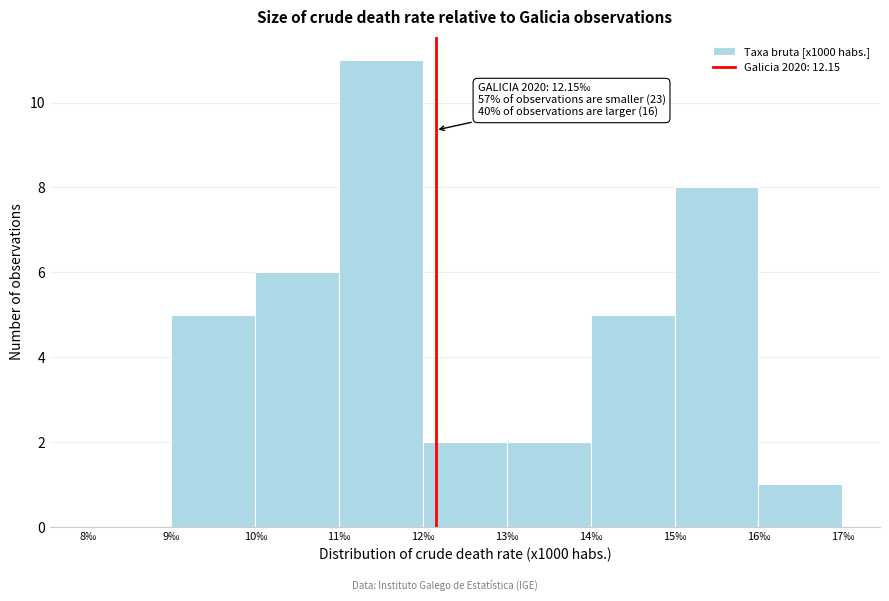

Which range on the x-axis has the tallest bar?

11 to 12